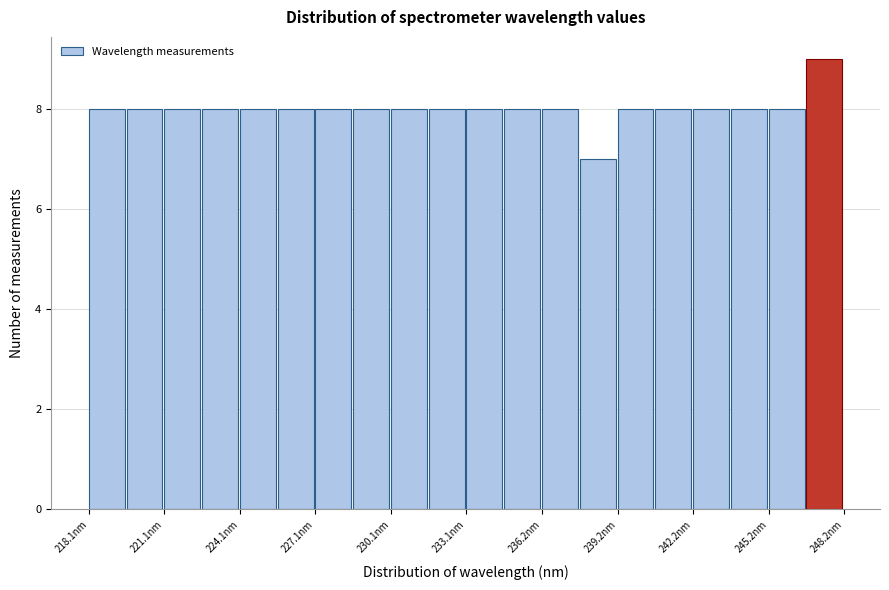

Read against the x-axis, roughly where is the centre of the tallest bar?

247.5